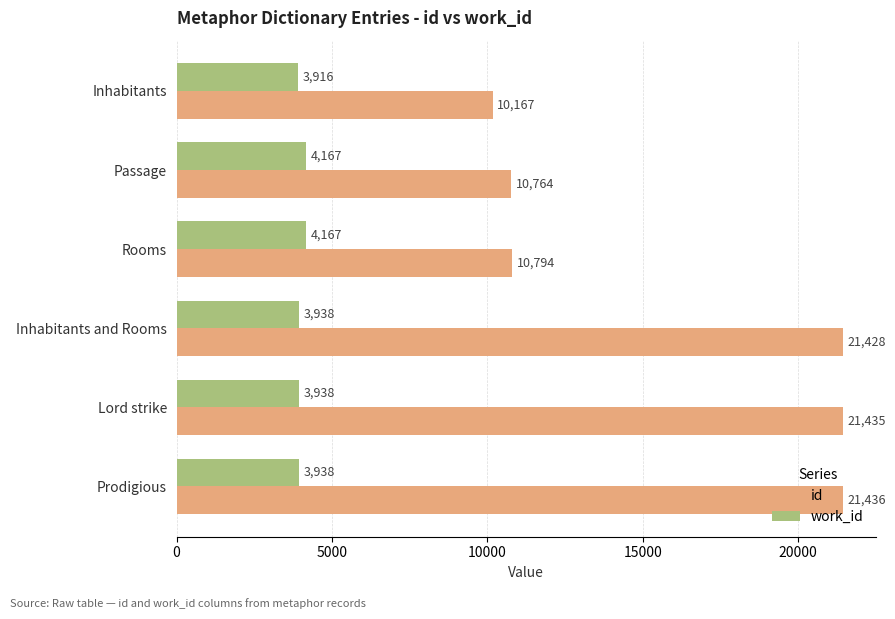

The work_id series shows 2622 at Prodigious. True or false?

False